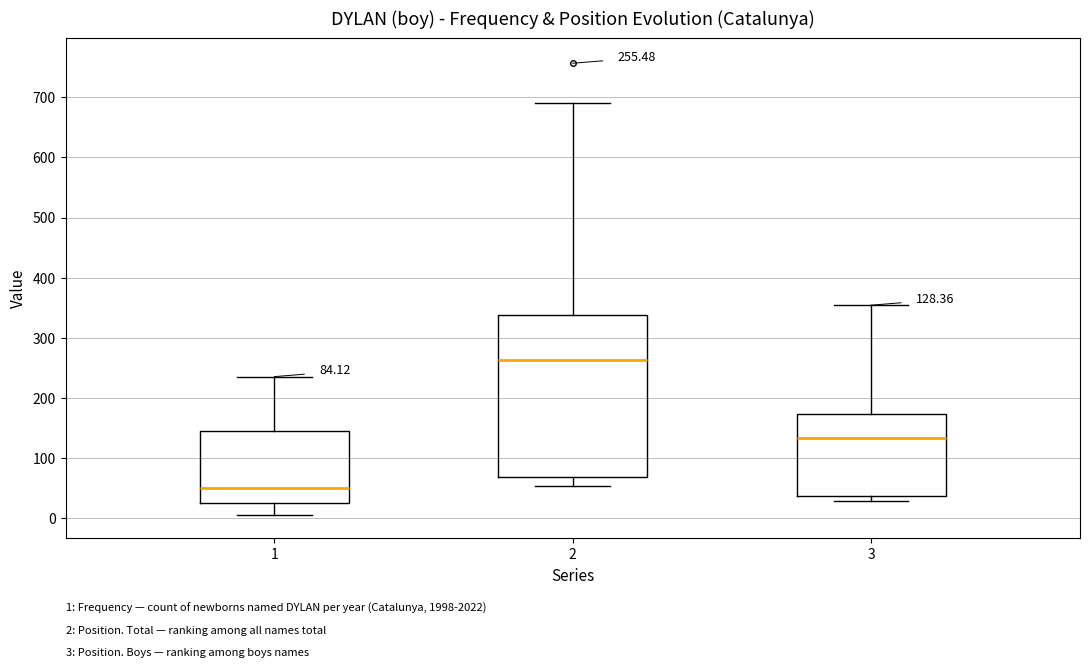

Which box has the highest median line?

2